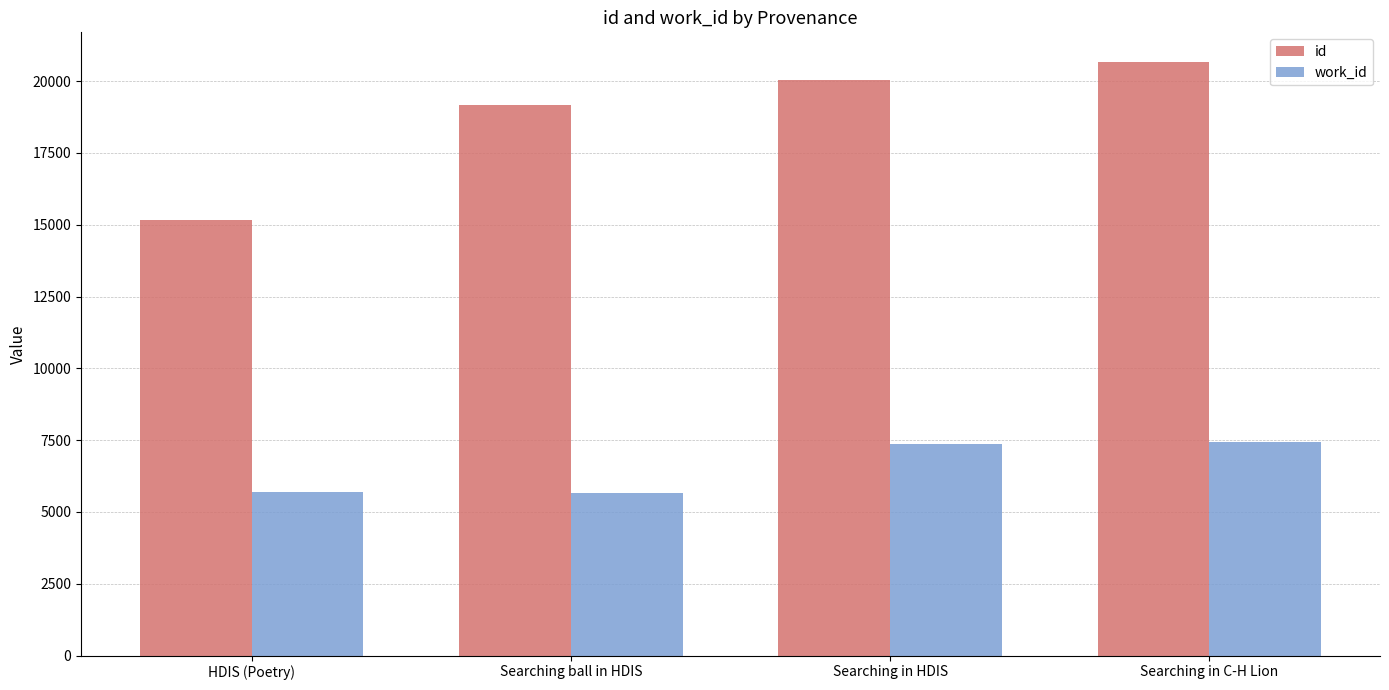

Is it true that id equals 20668 at Searching in C-H Lion?

True